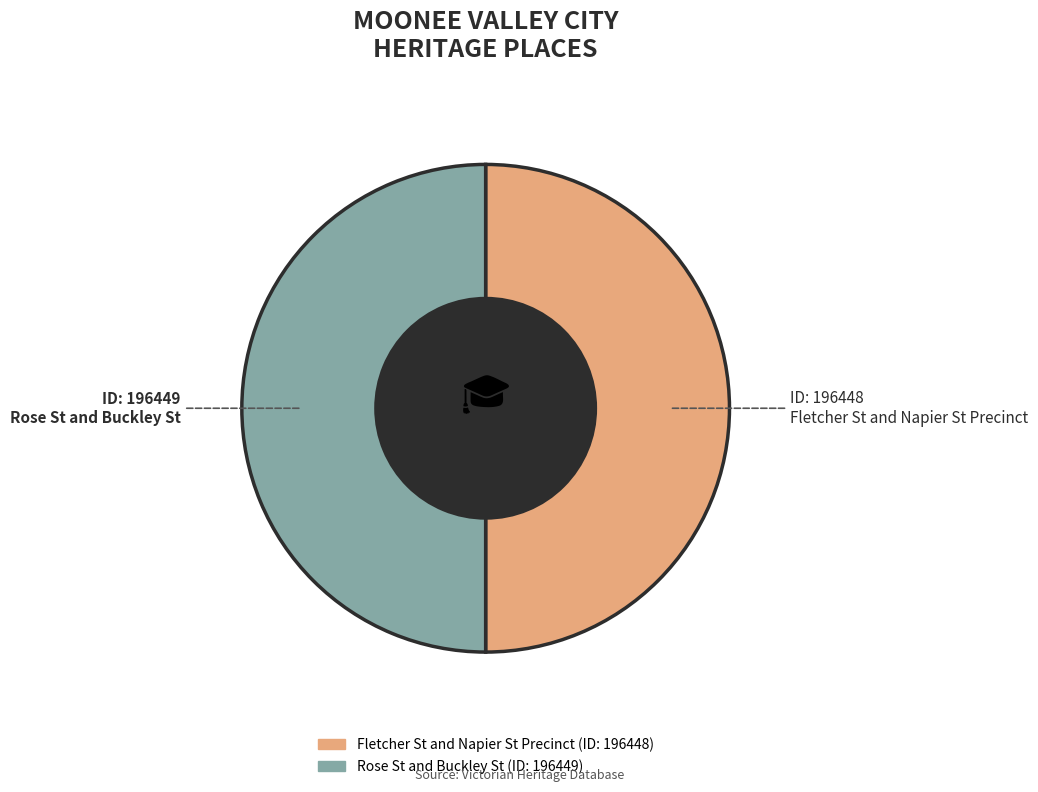

Is the sum of Rose St and Buckley St and Fletcher St and Napier St Precinct greater than half?

Yes